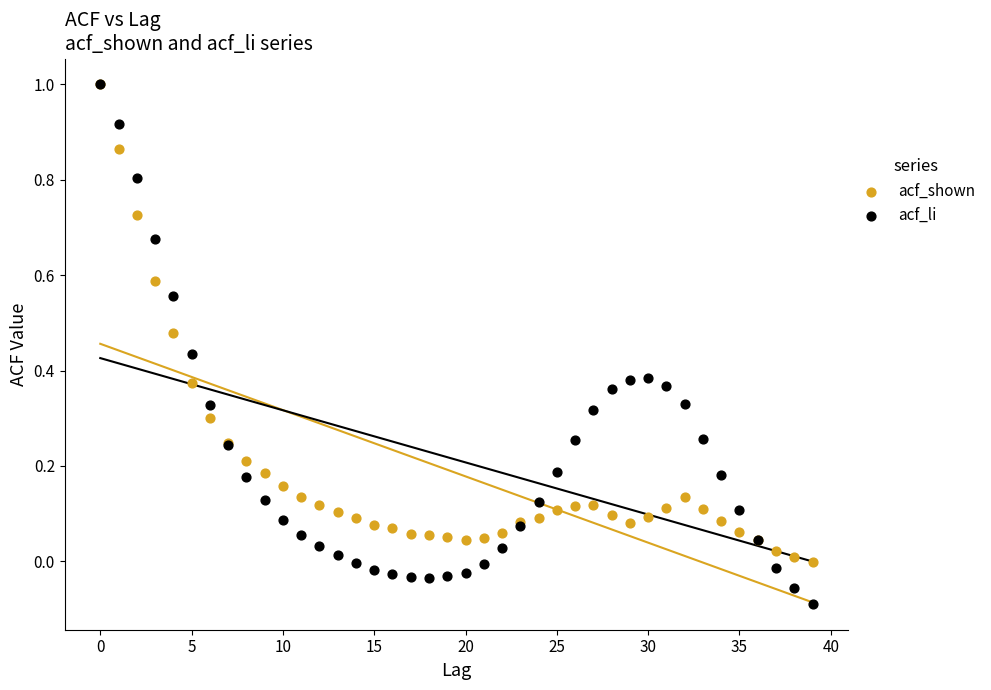

Which series has the widest spread of Y values?

acf_li